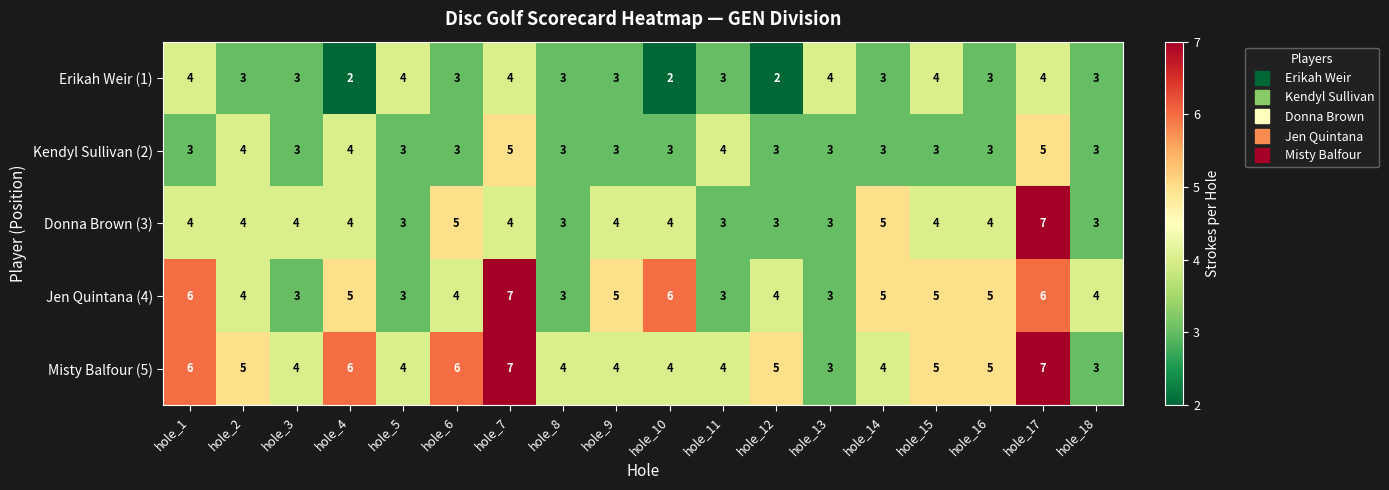

What is the sum of all Donna Brown (3) values?

71